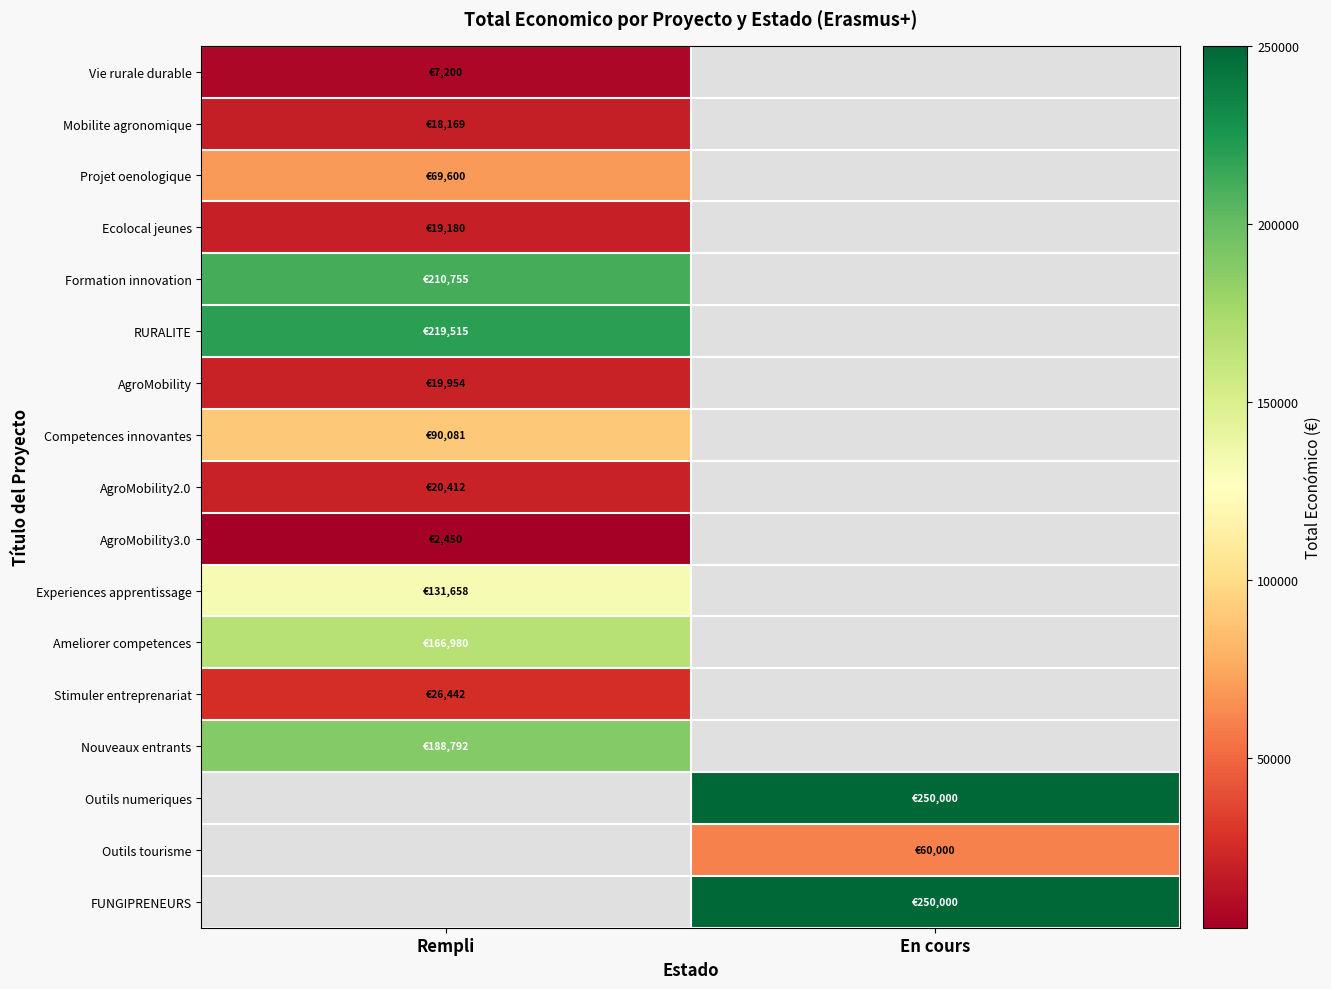

Which label corresponds to the smallest value in the chart?

Rempli